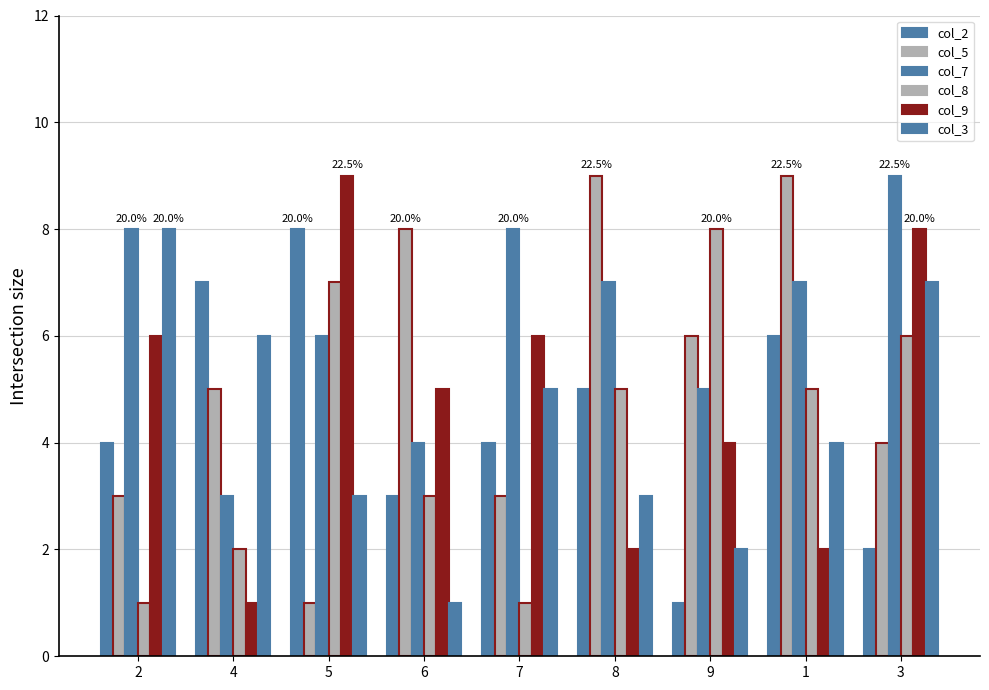

Does the chart contain any negative values?

No